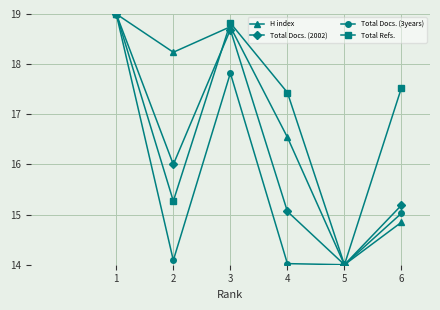

At which category is the sum across all series the highest?

1